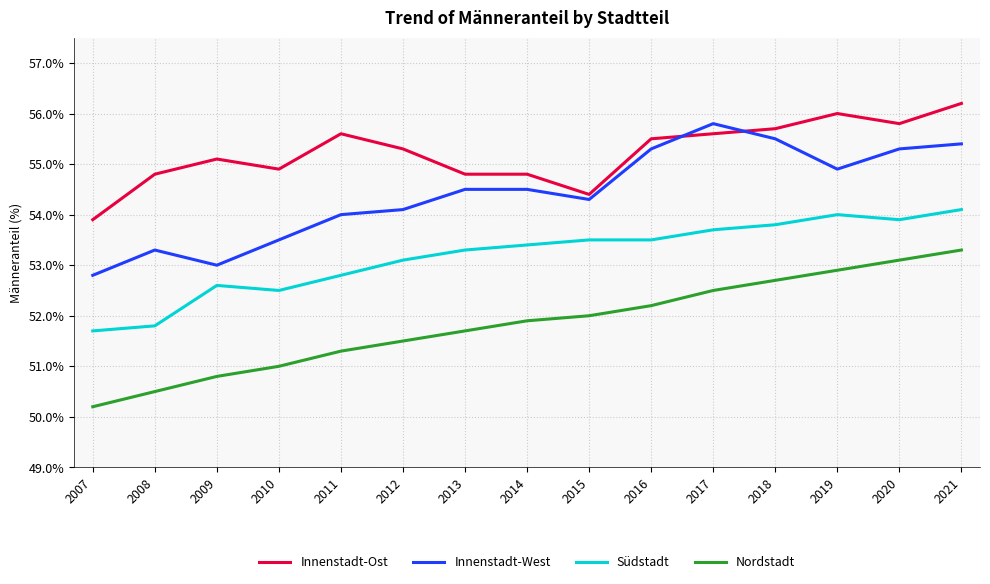

Reading left to right, what are all the values shown in this chart?

Innenstadt-Ost: 2007=53.9	2008=54.8	2009=55.1	2010=54.9	2011=55.6	2012=55.3	2013=54.8	2014=54.8	2015=54.4	2016=55.5	2017=55.6	2018=55.7	2019=56.0	2020=55.8	2021=56.2
Innenstadt-West: 2007=52.8	2008=53.3	2009=53.0	2010=53.5	2011=54.0	2012=54.1	2013=54.5	2014=54.5	2015=54.3	2016=55.3	2017=55.8	2018=55.5	2019=54.9	2020=55.3	2021=55.4
Südstadt: 2007=51.7	2008=51.8	2009=52.6	2010=52.5	2011=52.8	2012=53.1	2013=53.3	2014=53.4	2015=53.5	2016=53.5	2017=53.7	2018=53.8	2019=54.0	2020=53.9	2021=54.1
Nordstadt: 2007=50.2	2008=50.5	2009=50.8	2010=51.0	2011=51.3	2012=51.5	2013=51.7	2014=51.9	2015=52.0	2016=52.2	2017=52.5	2018=52.7	2019=52.9	2020=53.1	2021=53.3